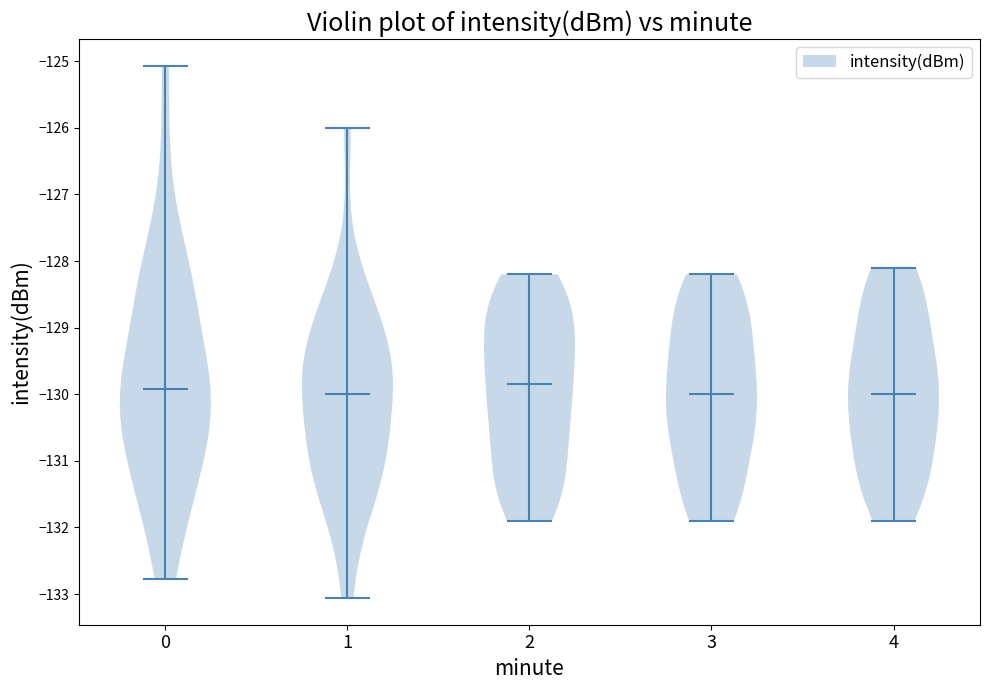

Reading left to right, read every violin against the y-axis: where its median line is, and the lowest and highest points it reaches. The values are not printed on the chart, so give them approximately, as read against the axis.

0: median line -129.9, lowest point -132.8, highest point -125.1
1: median line -130.0, lowest point -133.1, highest point -126.0
2: median line -129.8, lowest point -131.9, highest point -128.2
3: median line -130.0, lowest point -131.9, highest point -128.2
4: median line -130.0, lowest point -131.9, highest point -128.1